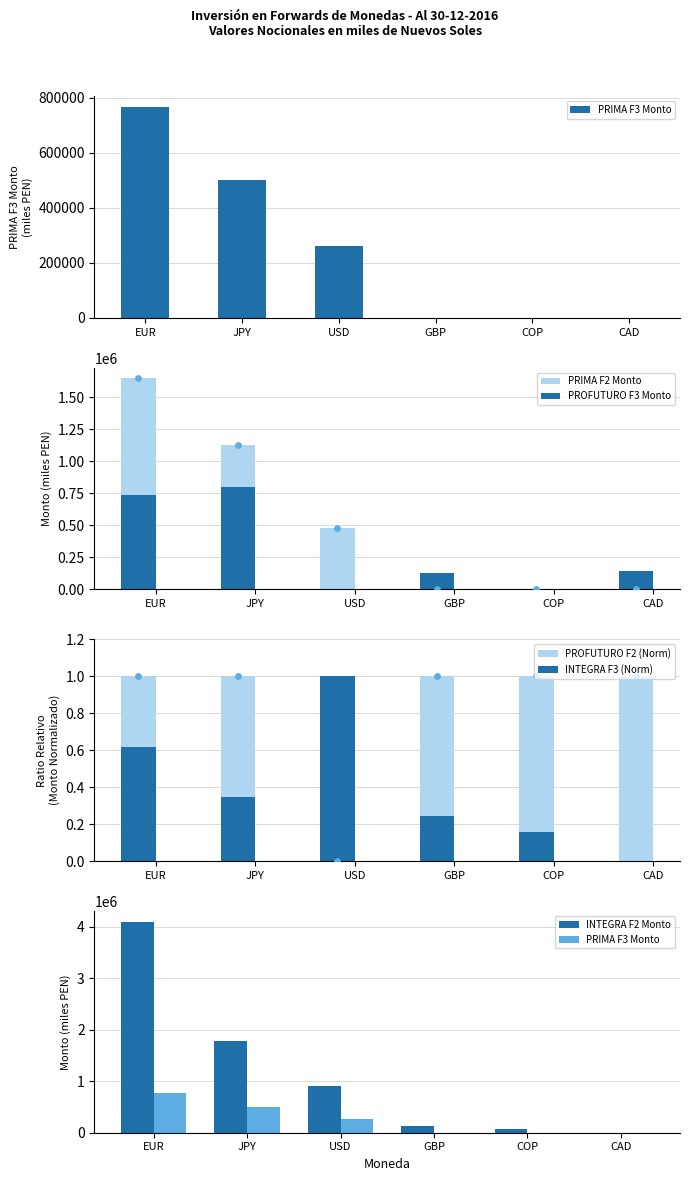

Is the value of INTEGRA F2 Monto at EUR greater than the value of INTEGRA F3 (Norm) at GBP?

Yes